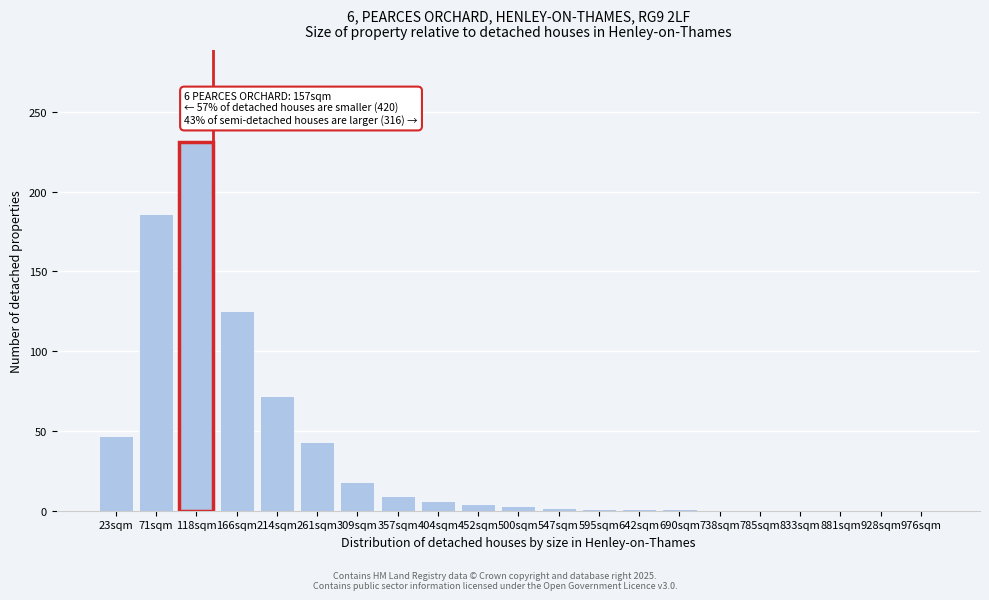

What is the sum of the values at 309sqm and 357sqm?

27